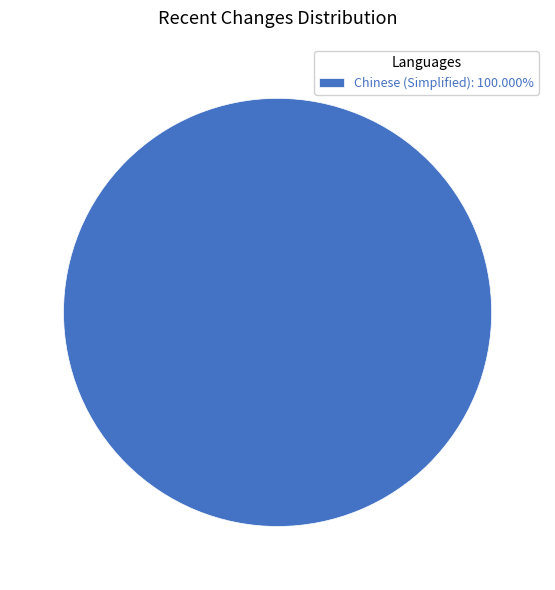

Is there any slice that represents more than half of the pie?

Yes